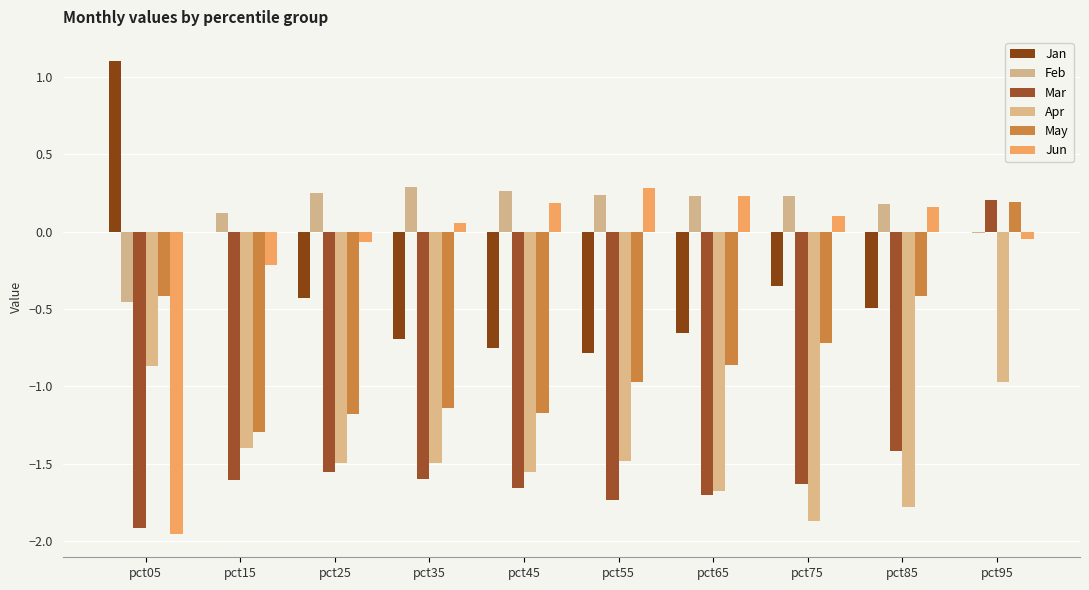

Count the number of categories in the chart.

10